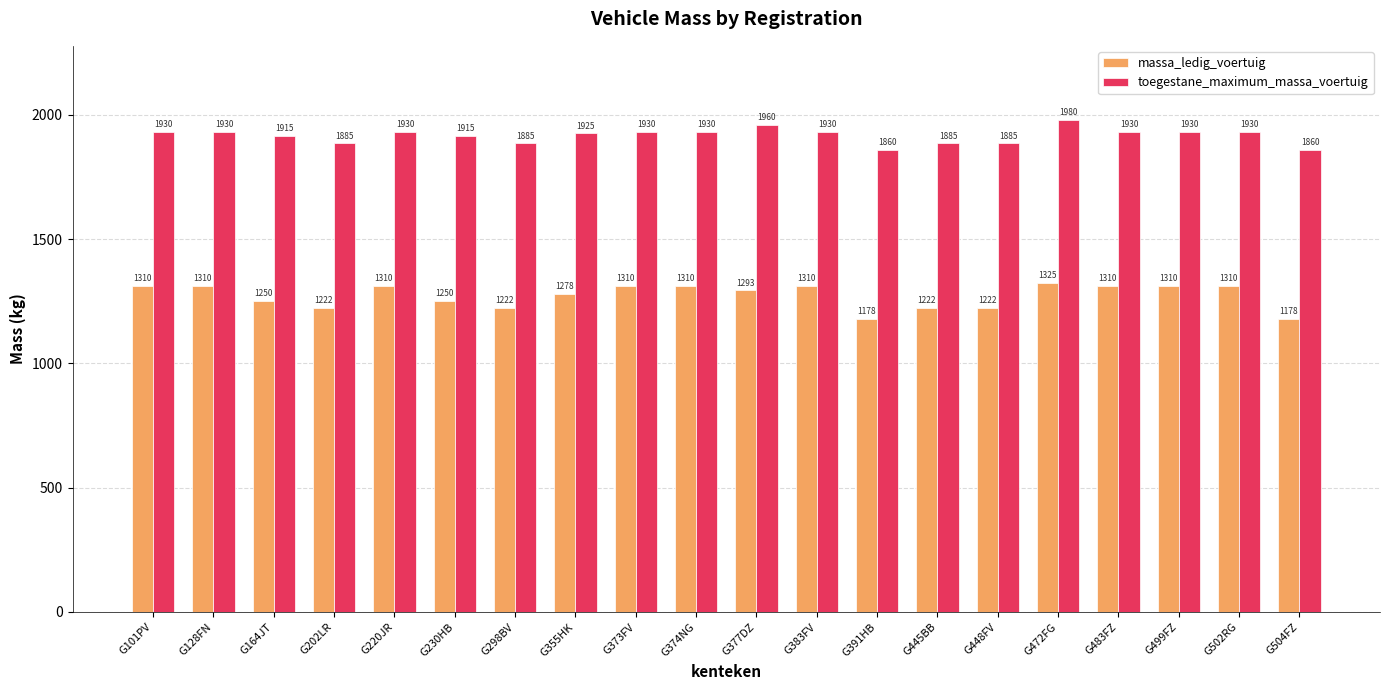

List the series in order of their peak value, highest first.

toegestane_maximum_massa_voertuig, massa_ledig_voertuig